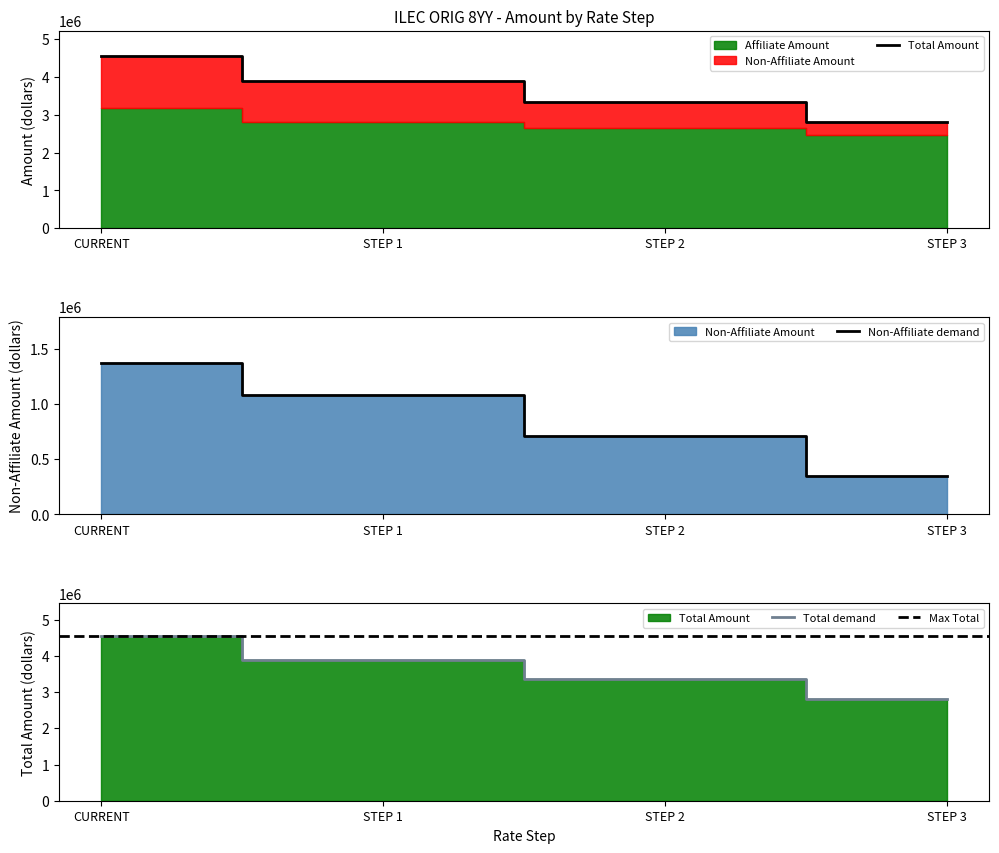

What is the value of the Non-Affiliate Amount point at the 2nd from the left?

1078676.8